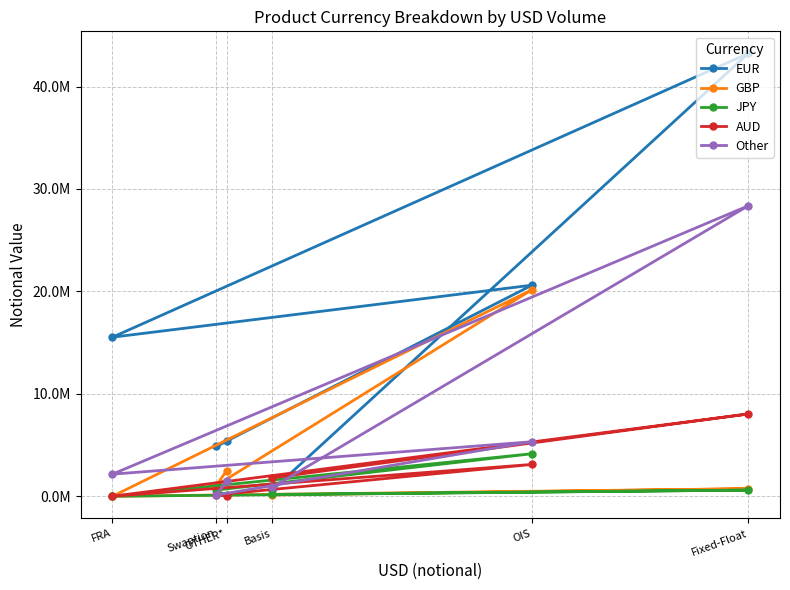

Which category has the lowest value in the JPY series?

FRA